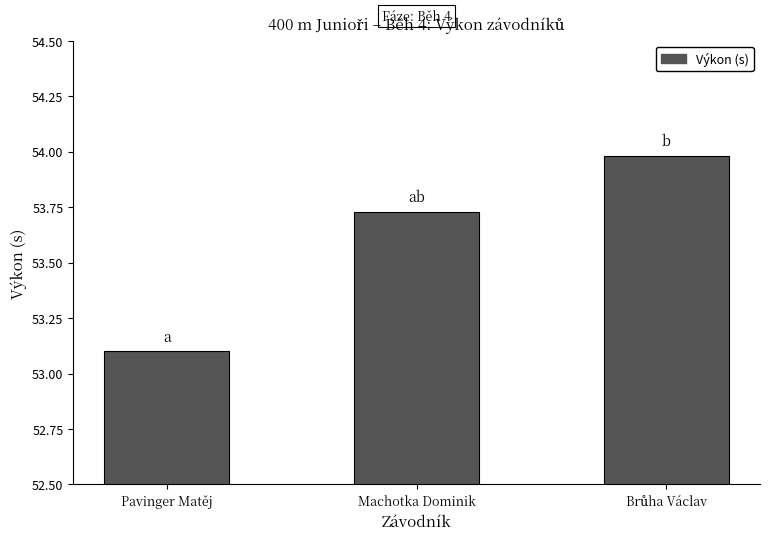

Which has a higher value, Machotka Dominik or Pavinger Matěj?

Machotka Dominik